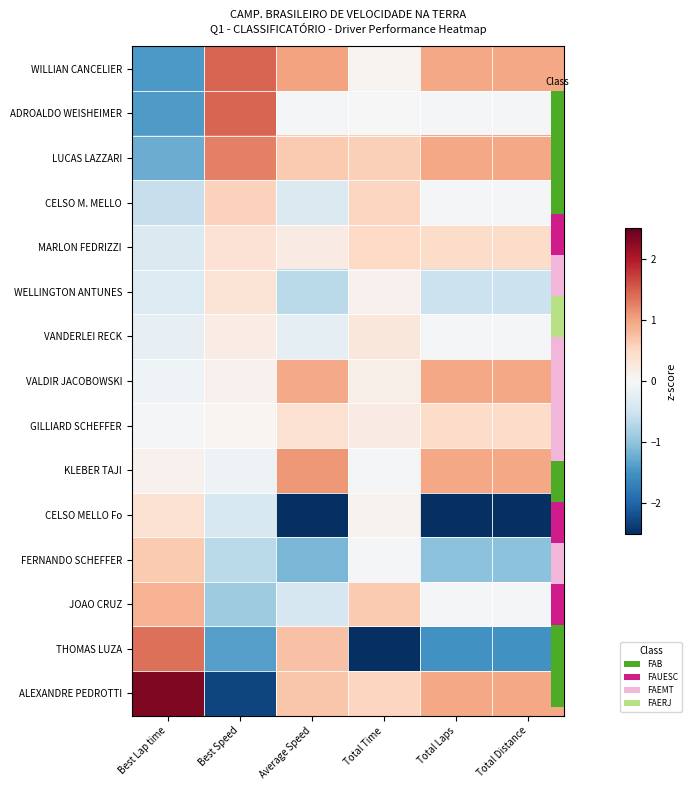

At which category is the sum across all series the highest?

Best Speed